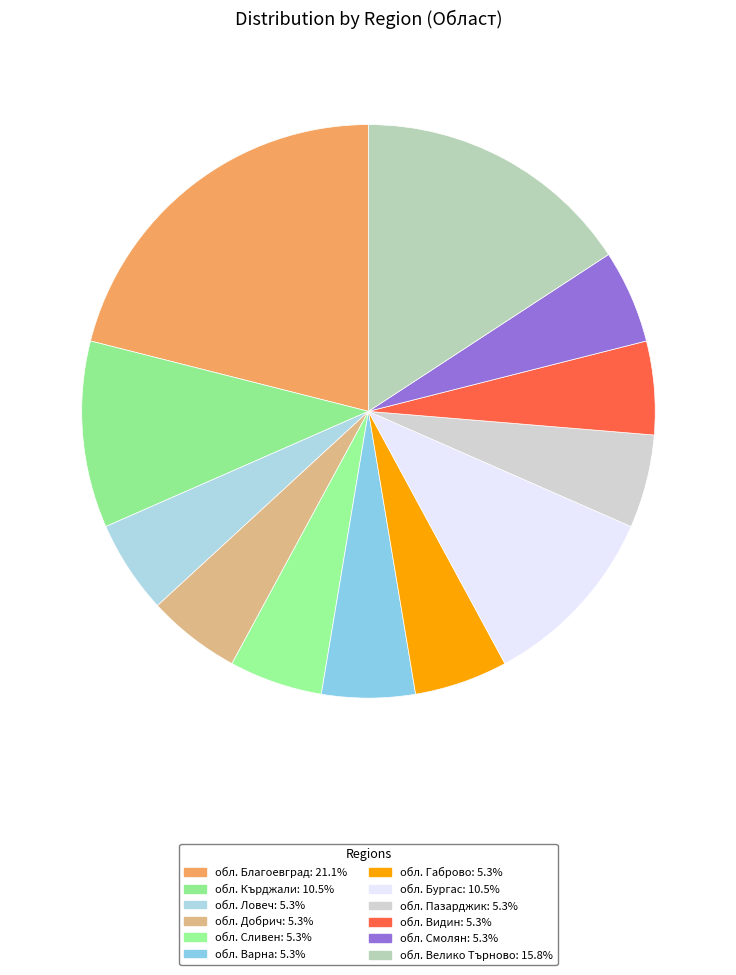

Is it true that обл. Добрич is 1% of the pie?

False